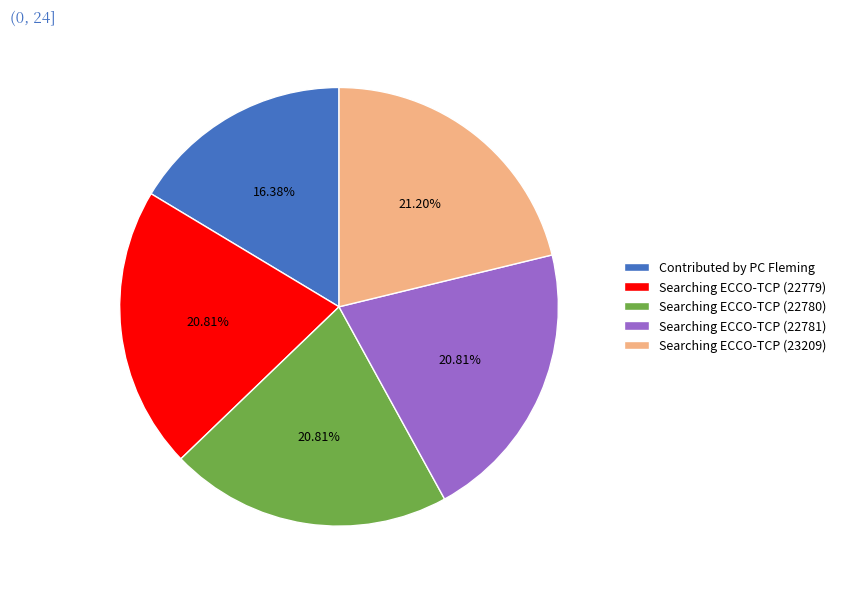

What is the smallest slice in the pie chart?

Contributed by PC Fleming